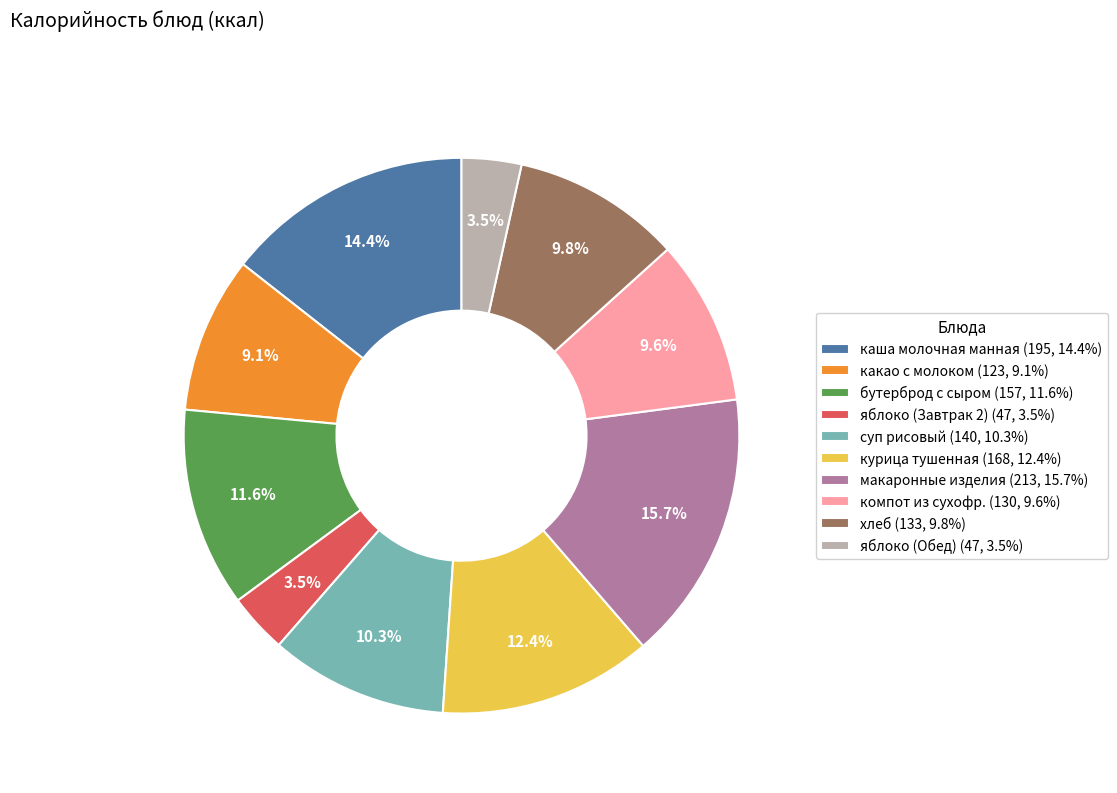

What portion of the pie excludes компот из сухофр.?

90.4%